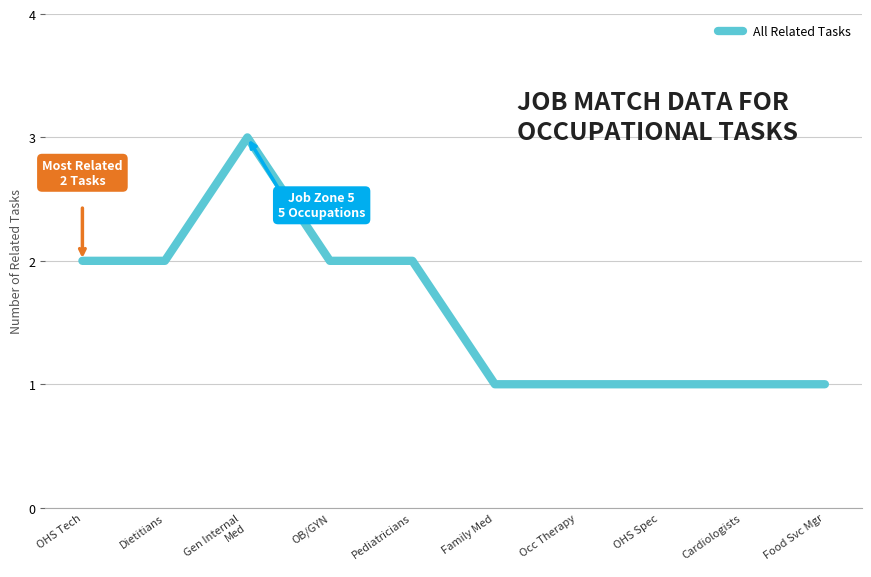

The chart shows a value of 1 at Food Svc Mgr. True or false?

True